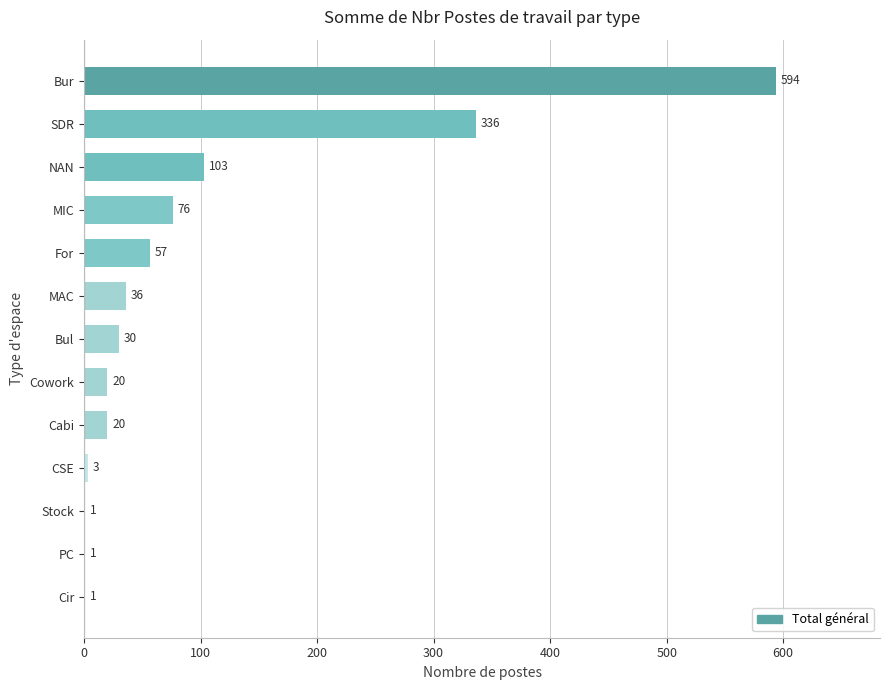

What is the maximum value shown in the chart?

594